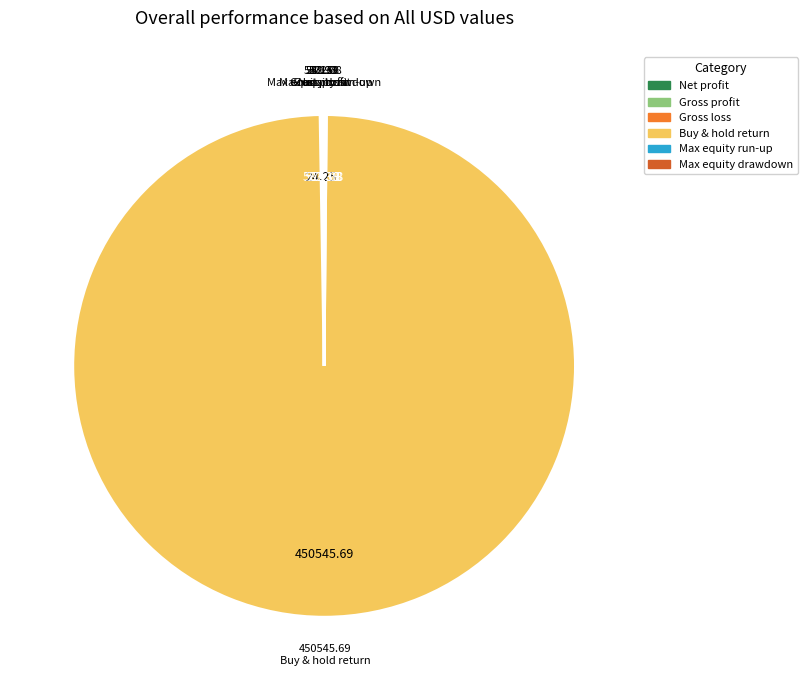

What is the largest slice in the pie chart?

Buy & hold return